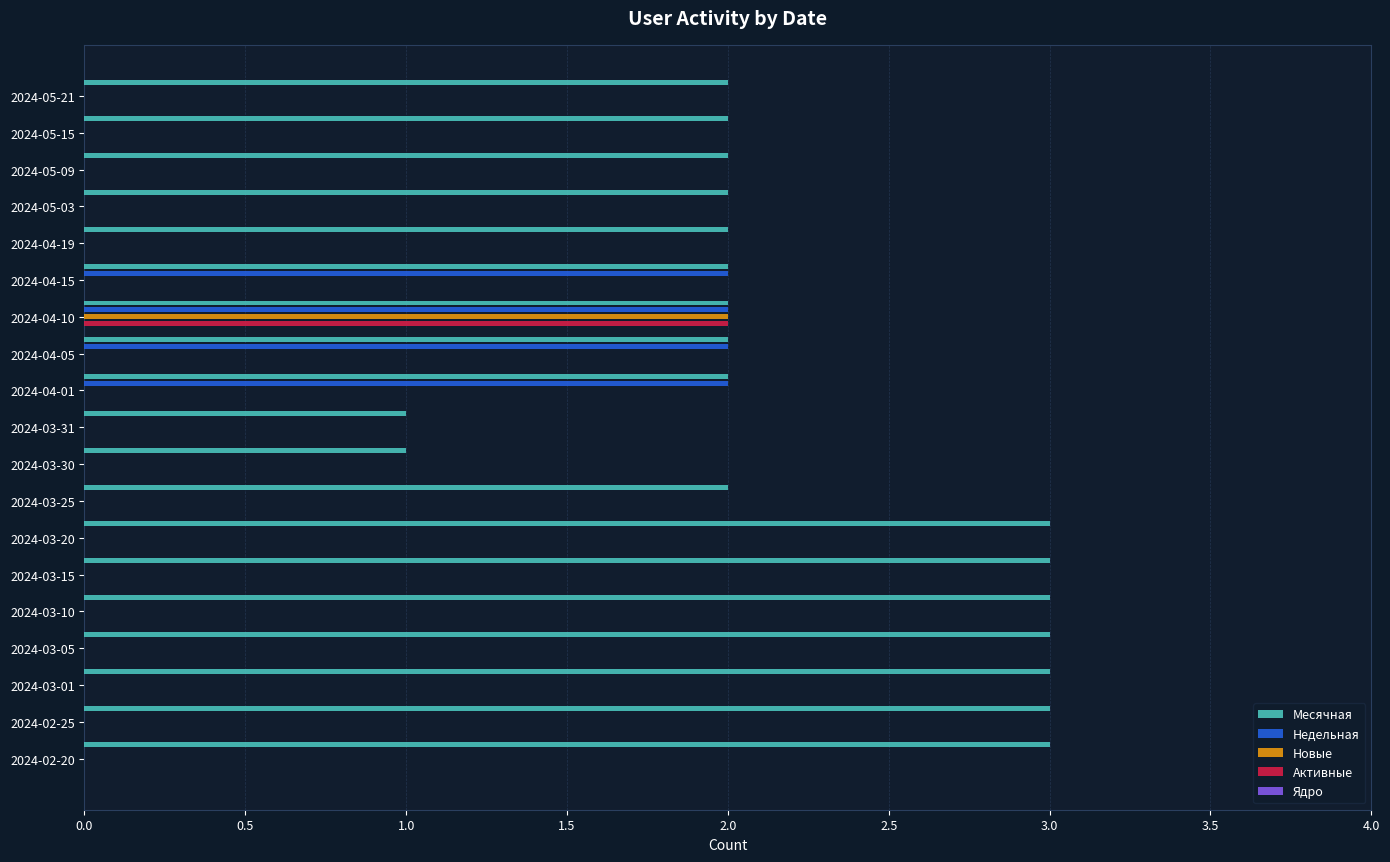

True or false: Активные has a value of 1 at 2024-04-19.

False